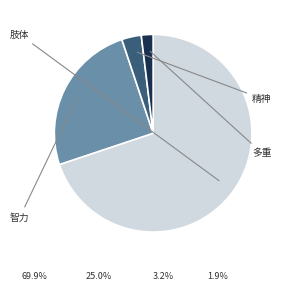

What percentage is NOT represented by 肢体?

30.1%